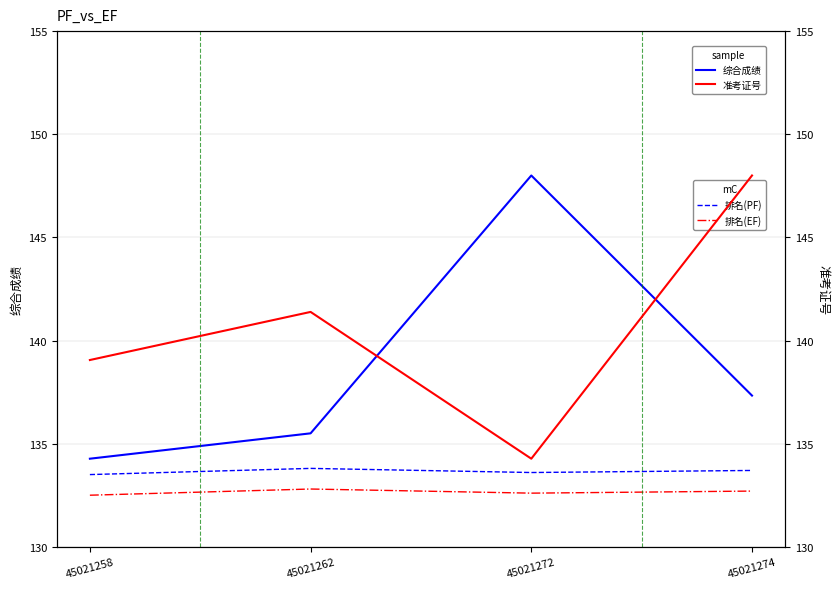

What value does the 排名(EF) series have at 45021258?

132.5